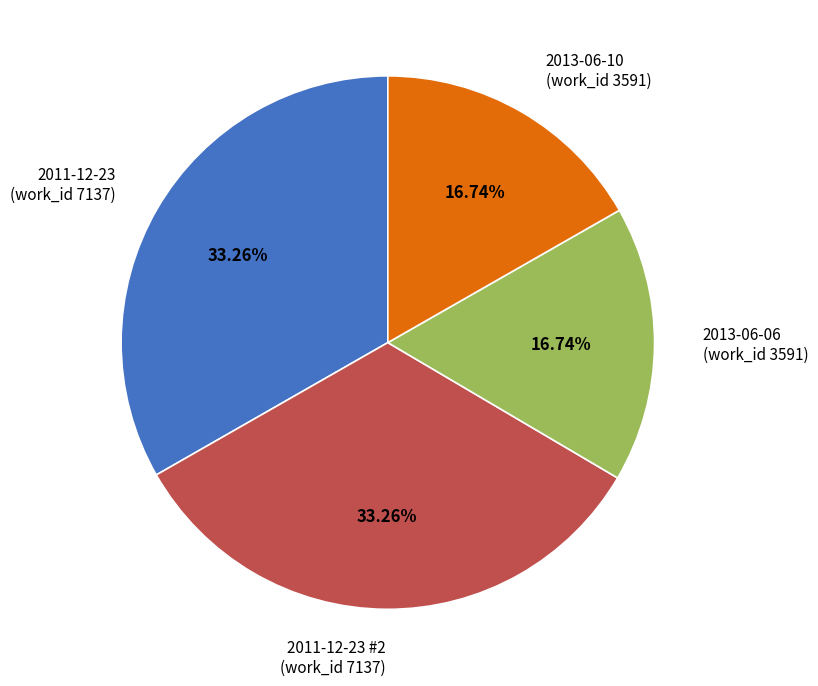

Does any single category account for the majority?

No